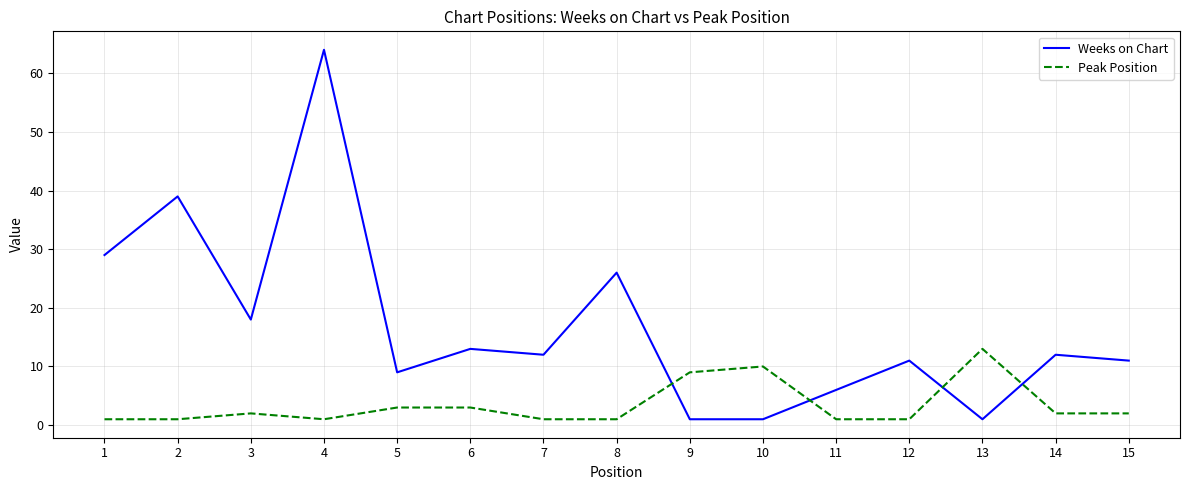

Rank the series at 6 from highest to lowest value.

Weeks on Chart, Peak Position